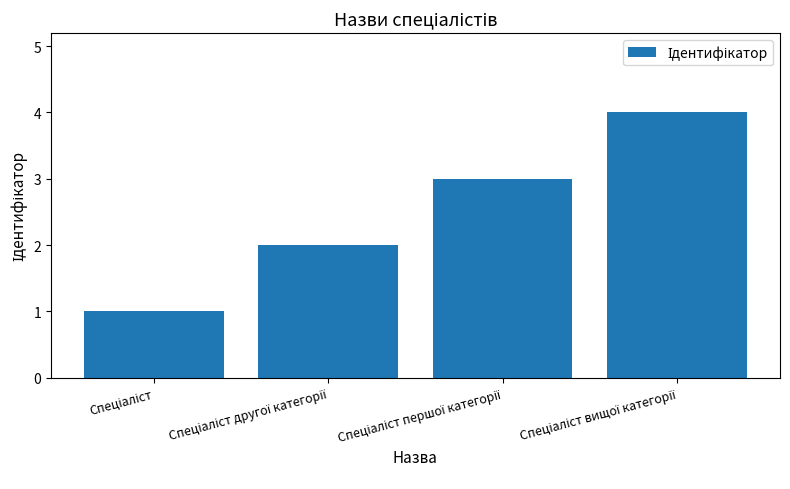

Are the bars horizontal?

No